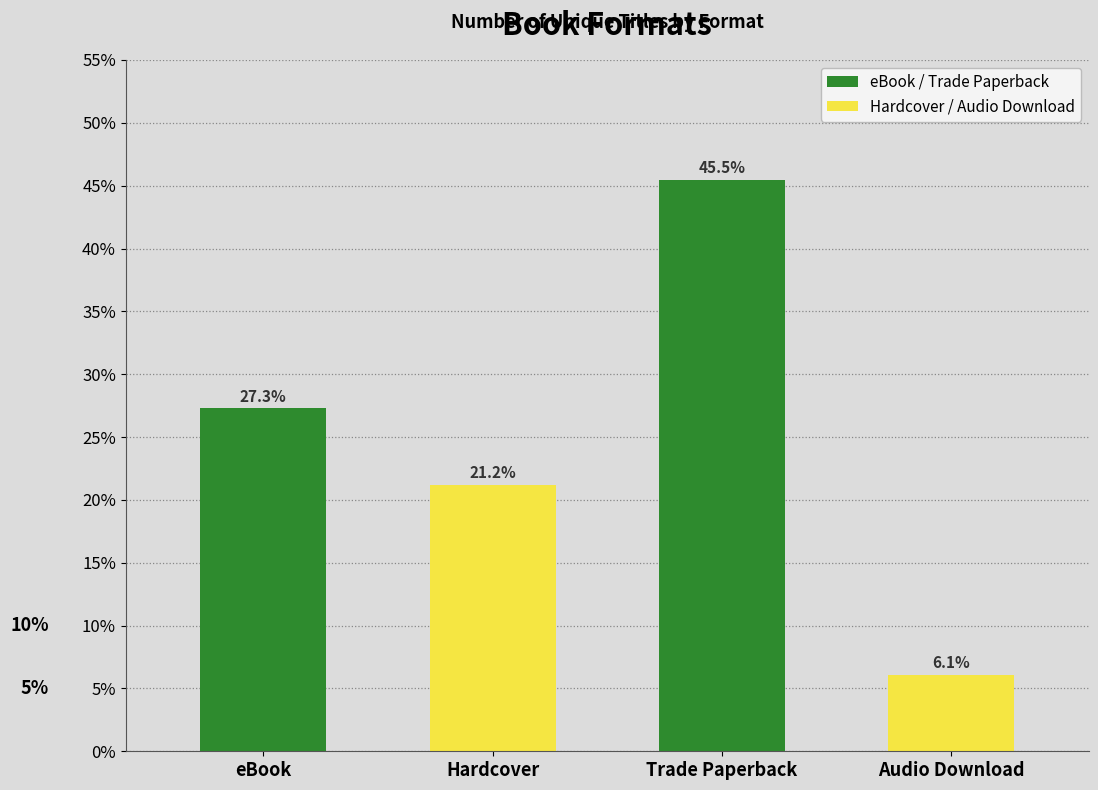

What is the difference between the values at eBook and Trade Paperback?

18.2